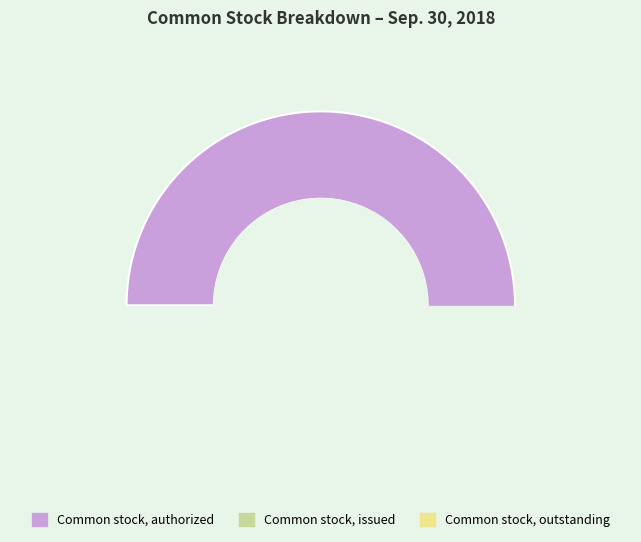

To the nearest percent, what is the difference between the largest and smallest slice percentages?

91%